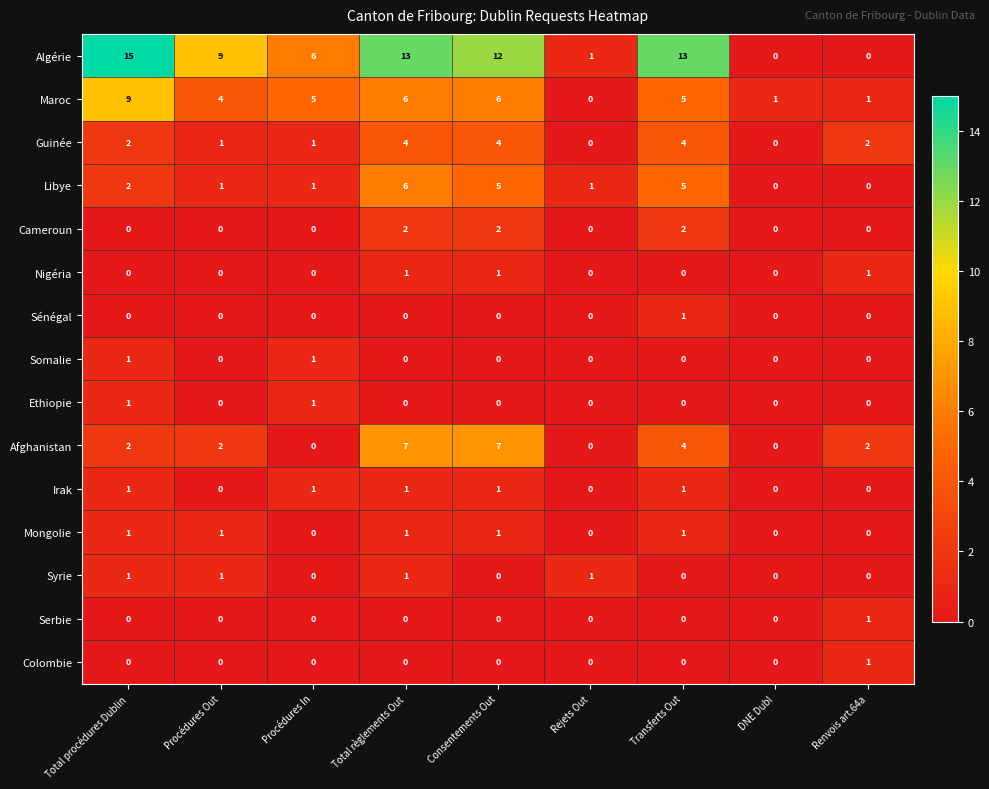

How many categories are shown in the chart?

9